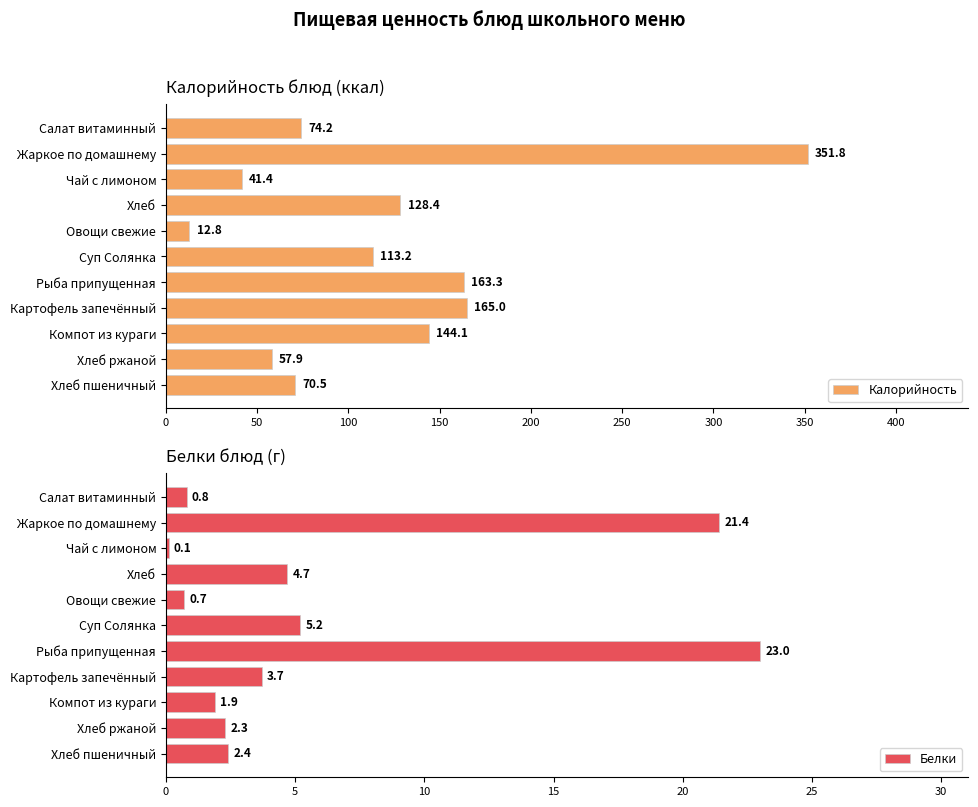

Which category has the lowest value in the Калорийность series?

Овощи свежие